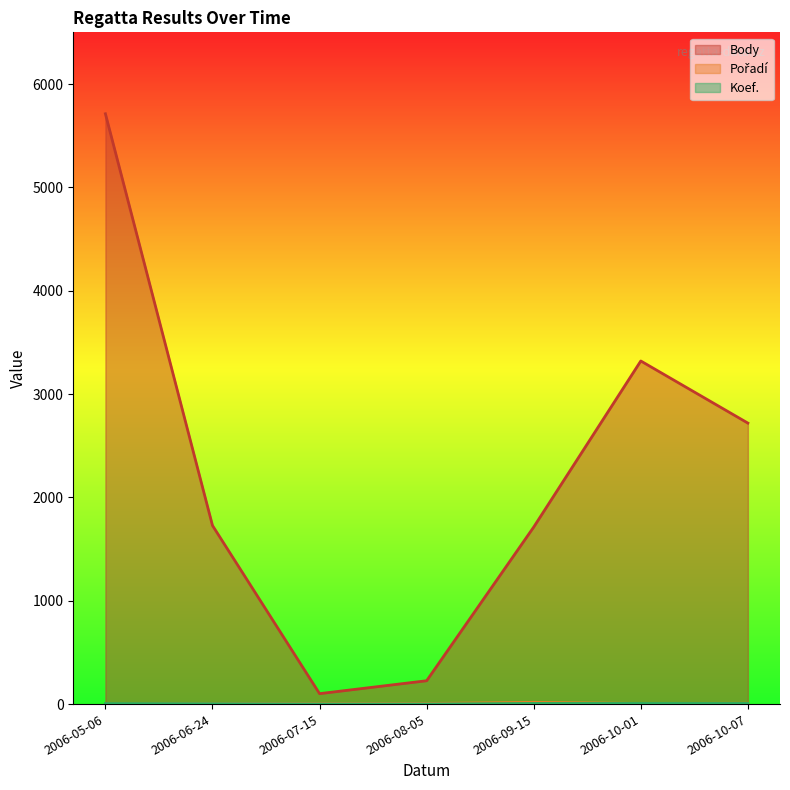

Rank the series at 2006-10-01 from lowest to highest value.

Pořadí, Koef., Body